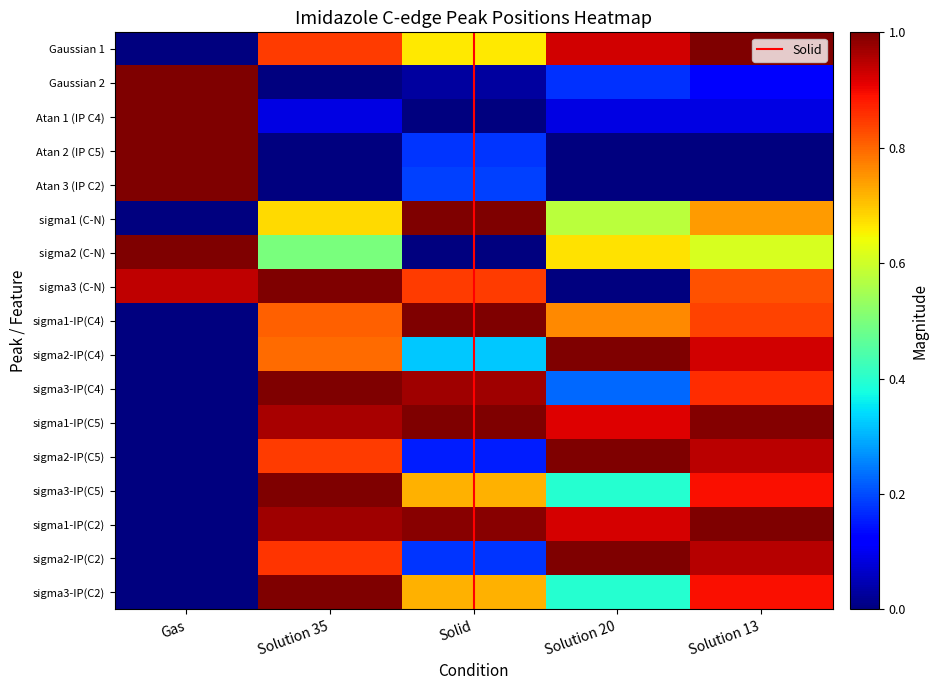

Rank the categories by Gaussian 2 value from lowest to highest.

Solution 35, Solid, Solution 13, Solution 20, Gas